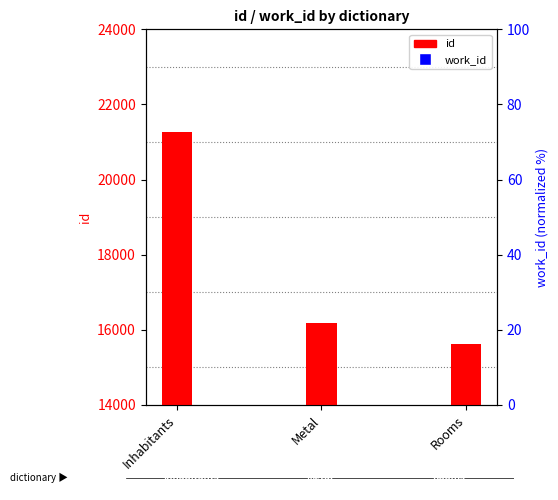

Which series reaches the minimum Y coordinate?

work_id